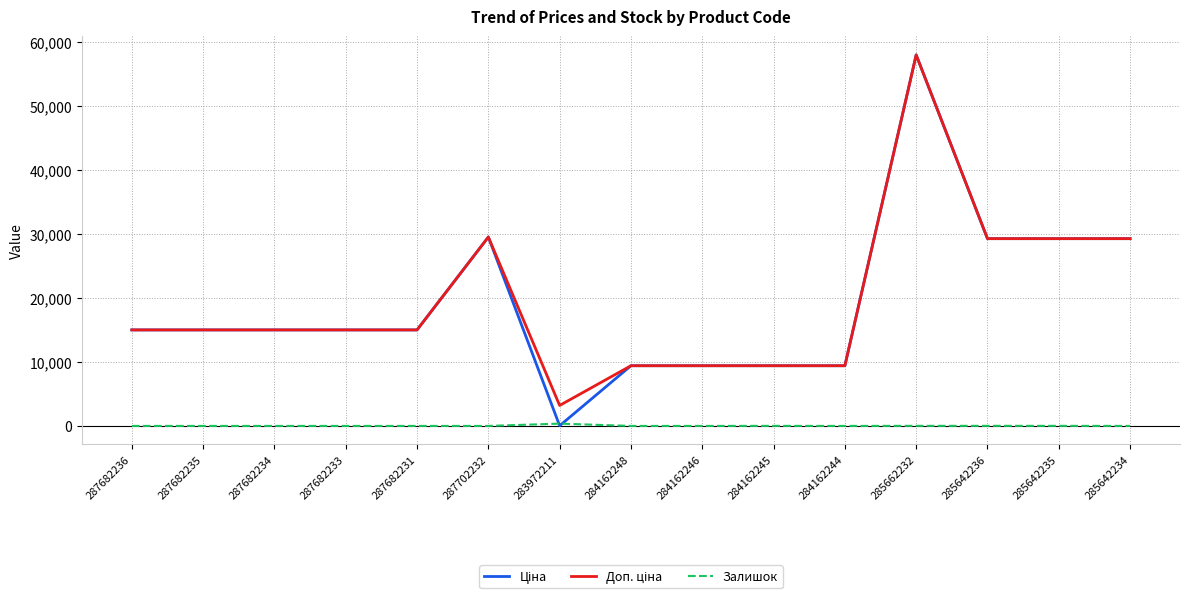

At which category is the sum across all series the highest?

285662232